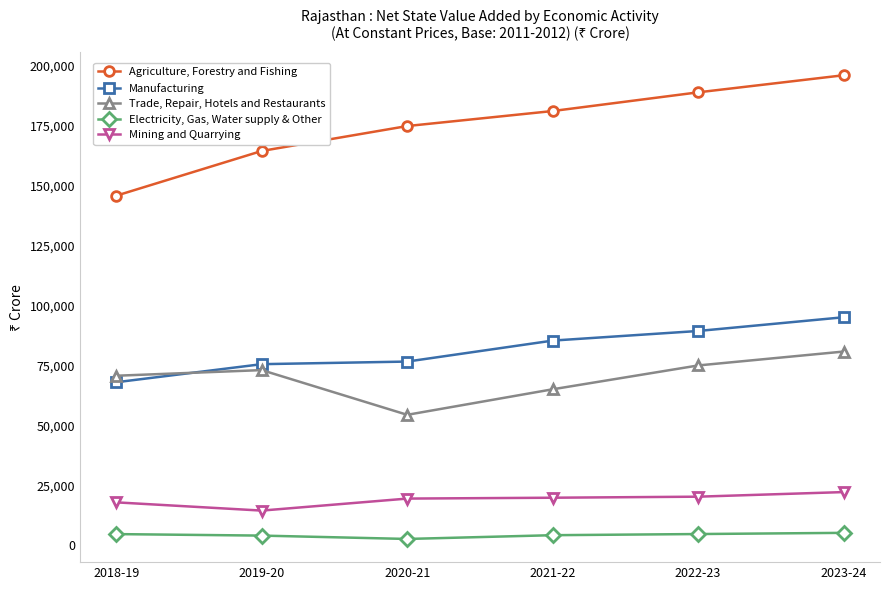

Rank the series at 2020-21 from lowest to highest value.

Electricity, Gas, Water supply & Other, Mining and Quarrying, Trade, Repair, Hotels and Restaurants, Manufacturing, Agriculture, Forestry and Fishing